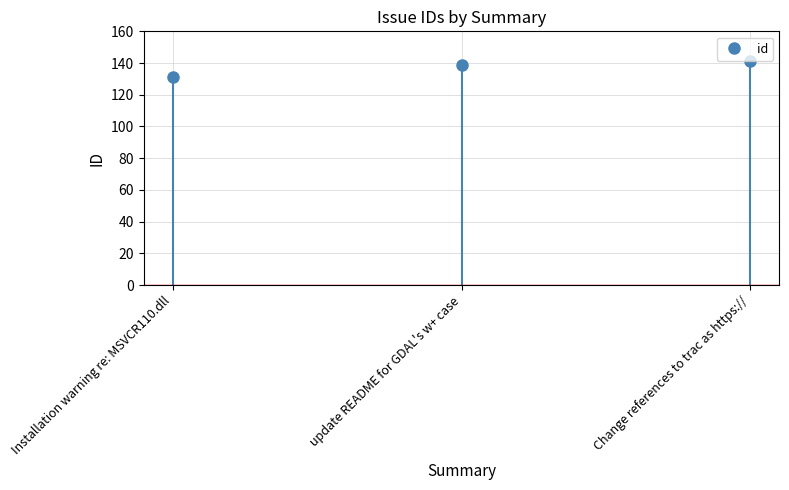

True or false: the data shows 139 at update README for GDAL's w+ case.

True